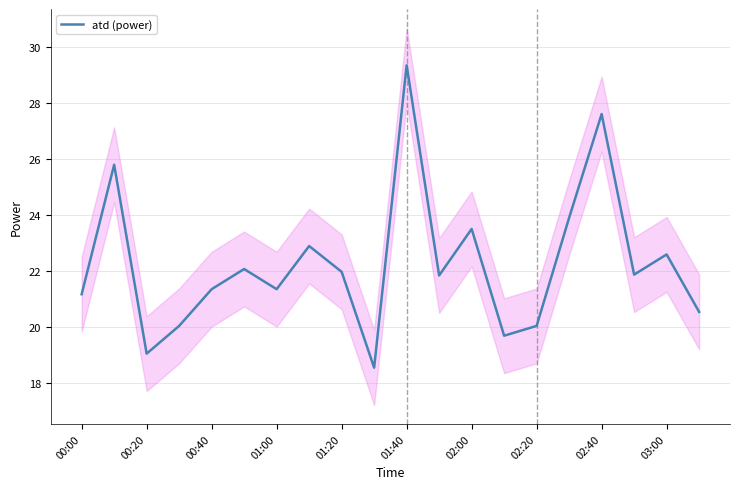

Reading left to right, transcribe all the data shown in this chart.

21.2	25.8	19.0	20.0	21.3	22.1	21.3	22.9	22.0	18.5	29.3	21.8	23.5	19.7	20.0	23.9	27.6	21.9	22.6	20.5